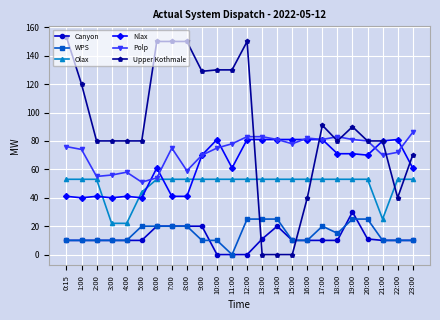

Is this an area chart (filled region under the line)?

No